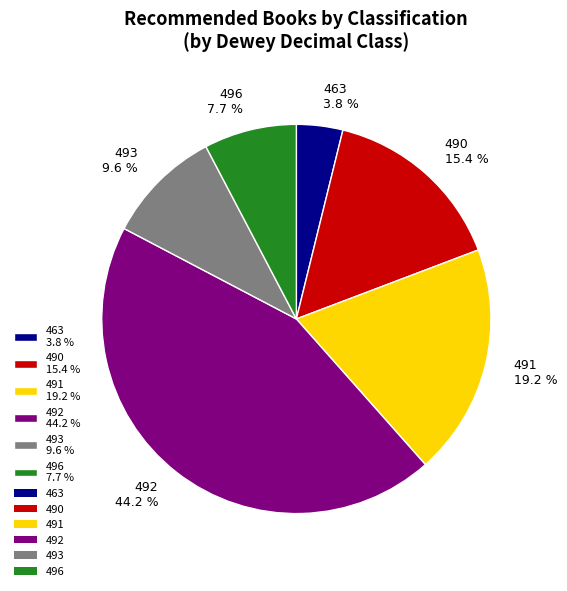

To the nearest percent, what is the difference between the largest and smallest slice percentages?

40%